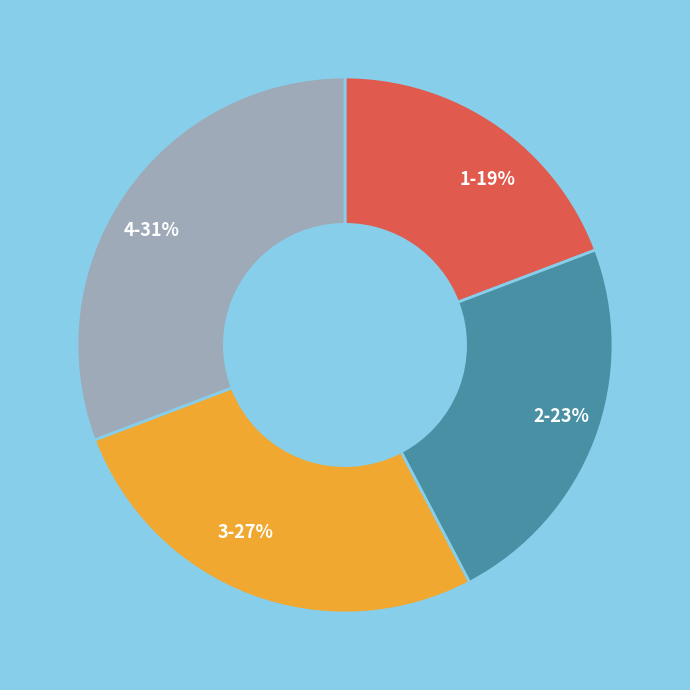

Does any single category account for the majority?

No